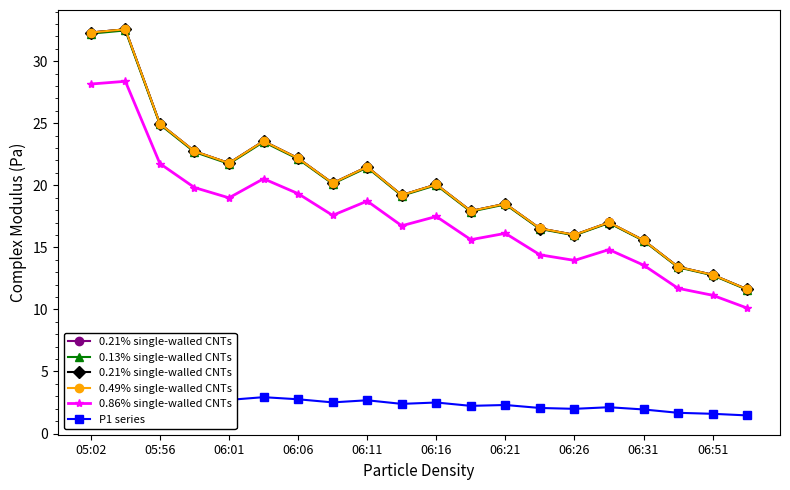

The 0.13% single-walled CNTs series shows 22.1 at 06:06. True or false?

True